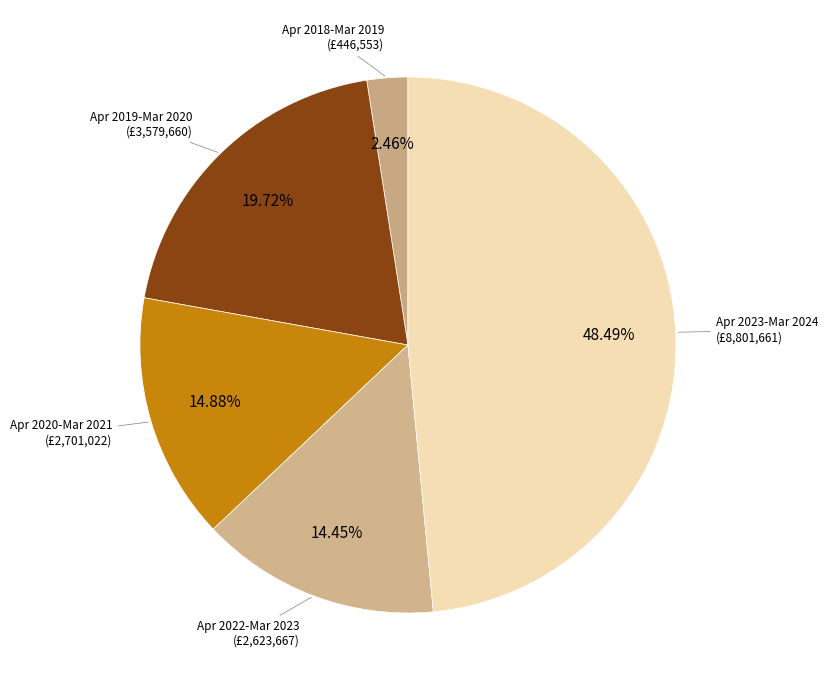

To the nearest percent, what is the difference between the largest and smallest slice percentages?

46%